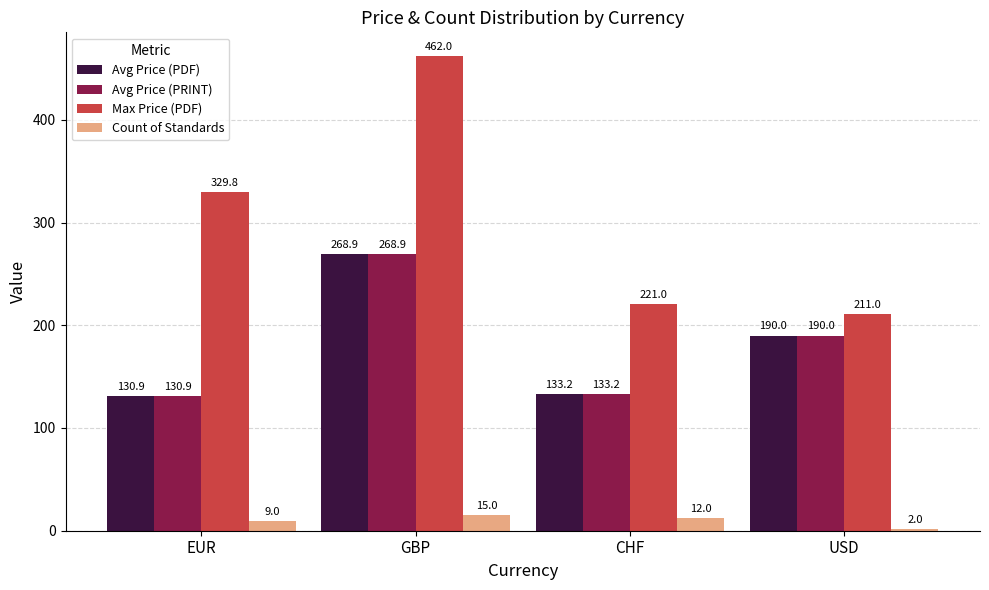

What is the value of the Avg Price (PRINT) bar at the 4th from the left?

190.0